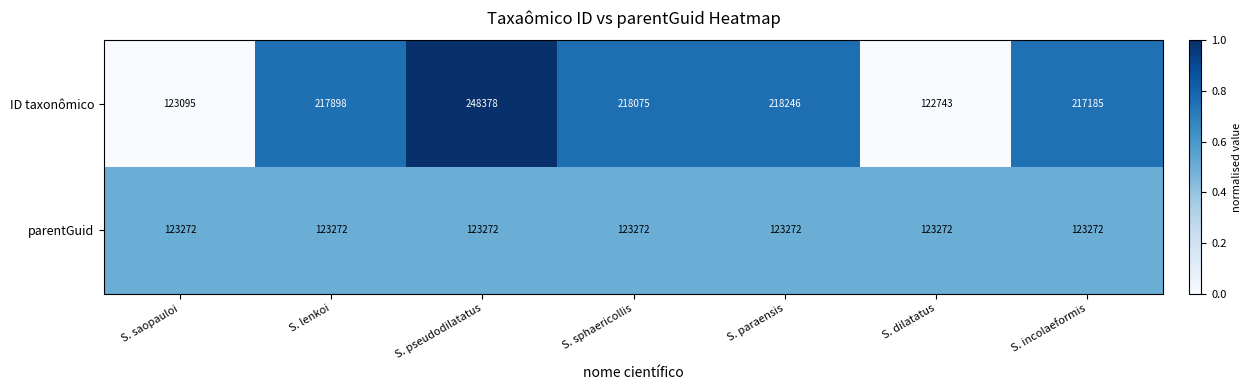

What is the sum of all parentGuid values?

862904